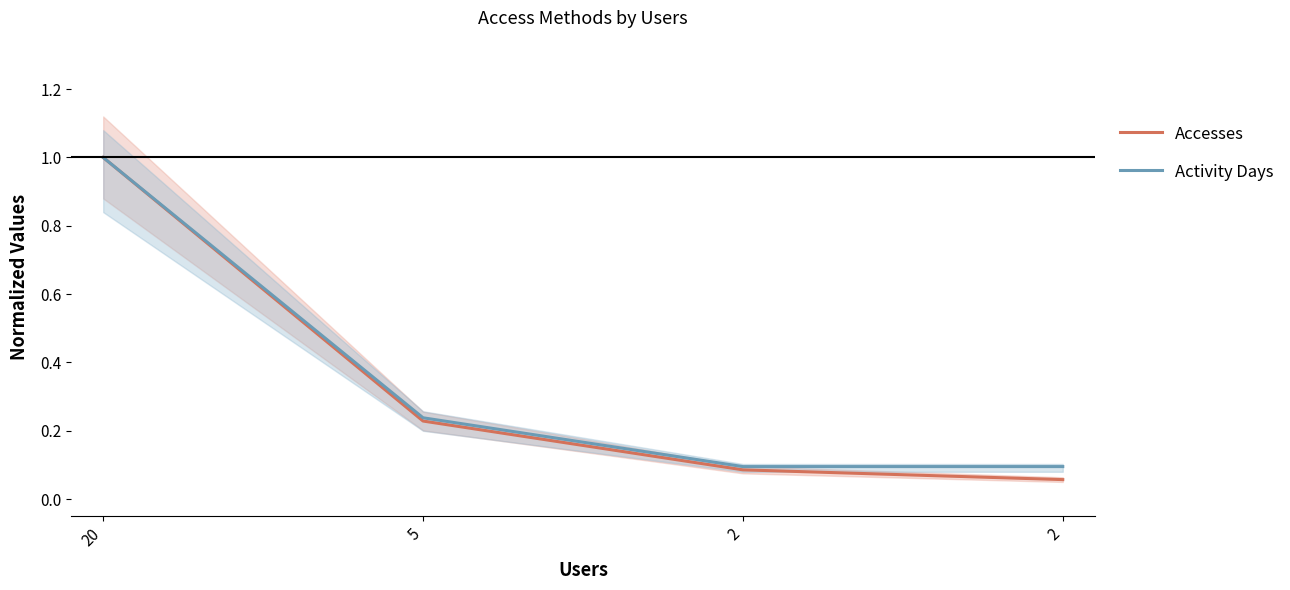

Which series has the largest total across all categories?

Activity Days